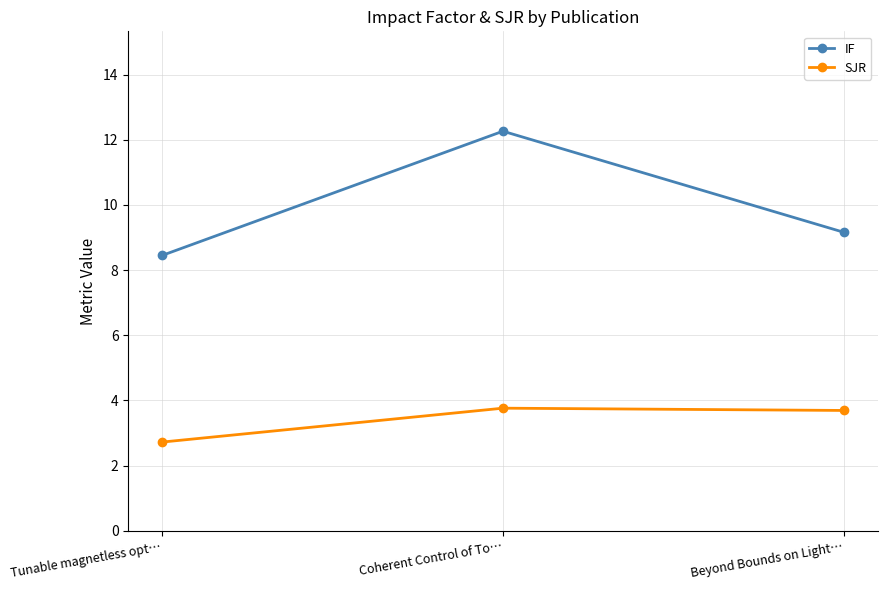

At Tunable magnetless opt…, list the series in order from smallest to largest.

SJR, IF